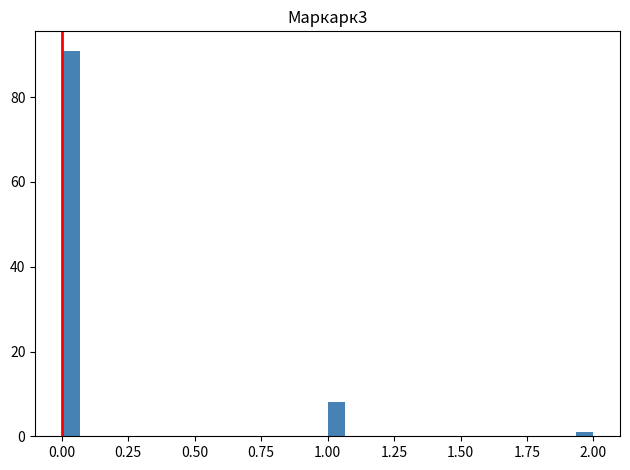

Read against the x-axis, roughly where is the centre of the tallest bar?

0.05